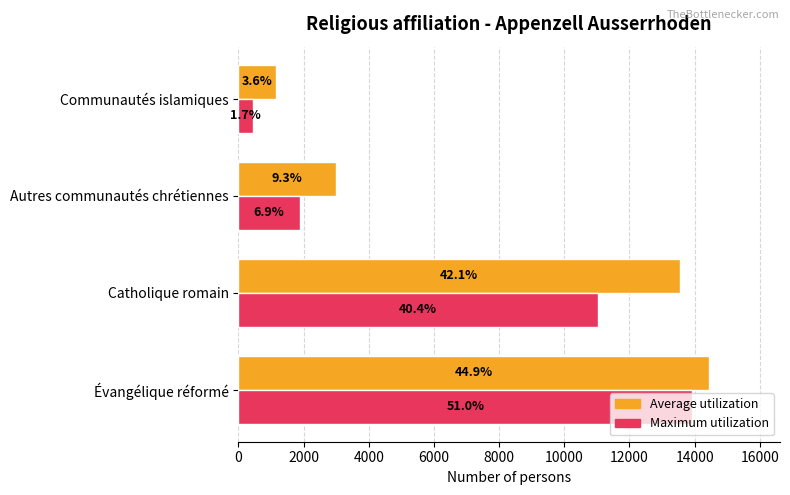

What is the maximum value shown in the chart?

14451.9